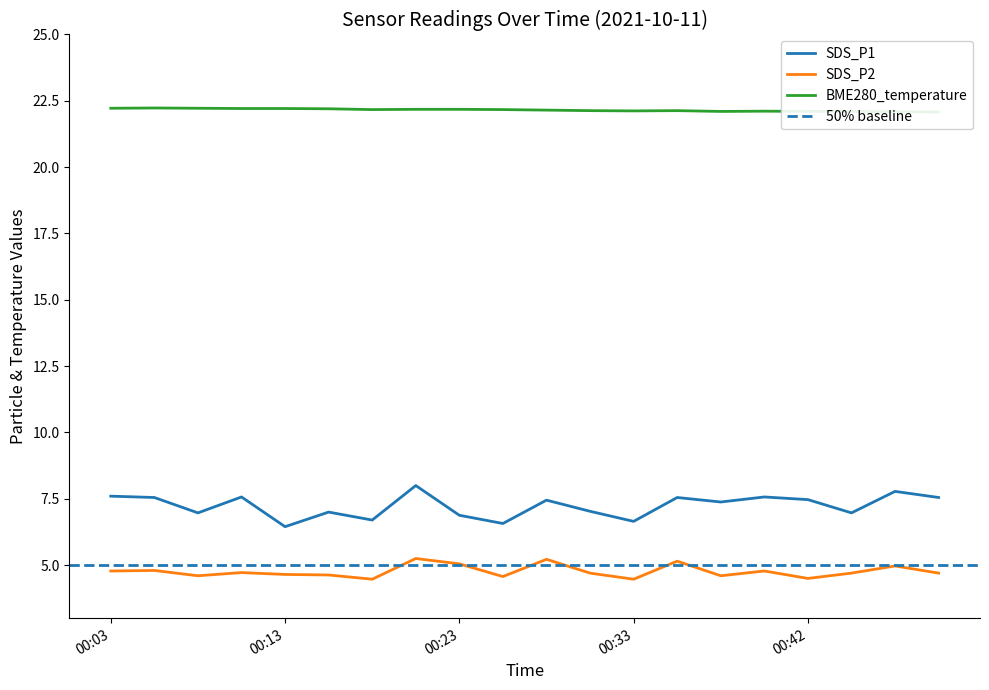

True or false: SDS_P1 and SDS_P2 intersect in this chart.

False